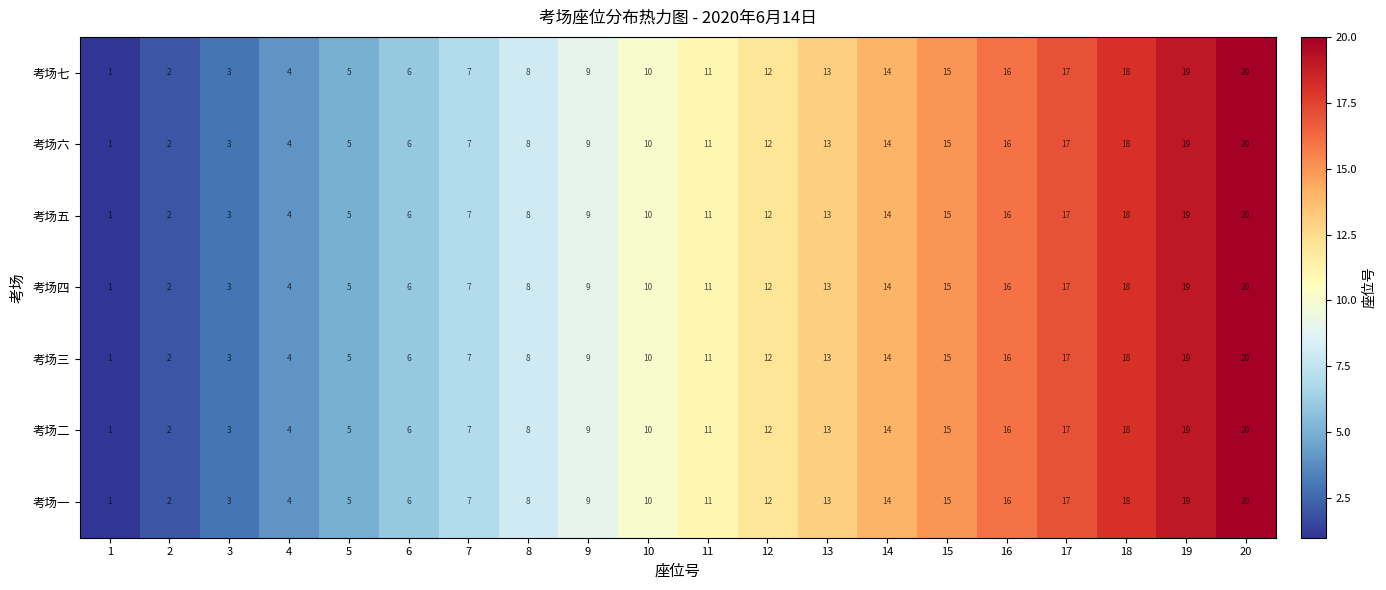

At which category is the sum across all series the highest?

20